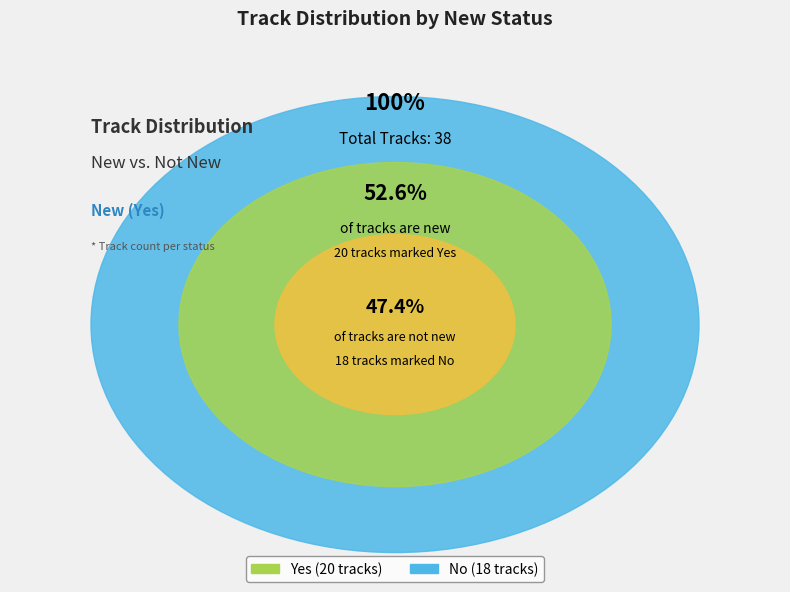

To the nearest percent, what percentage of the pie is Yes?

53%